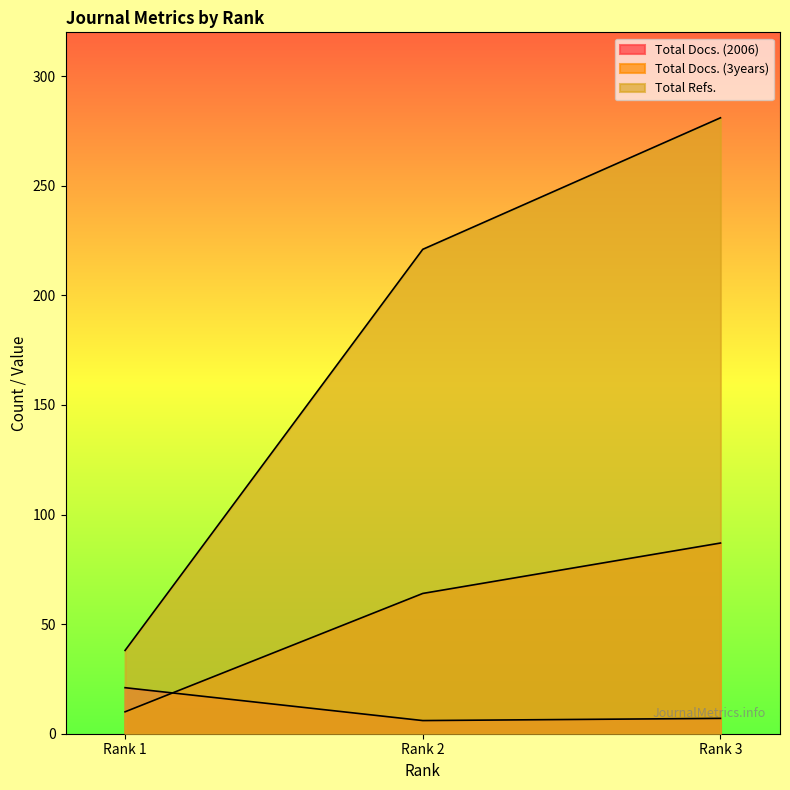

Where does the Total Refs. series first go above 221?

Rank 3